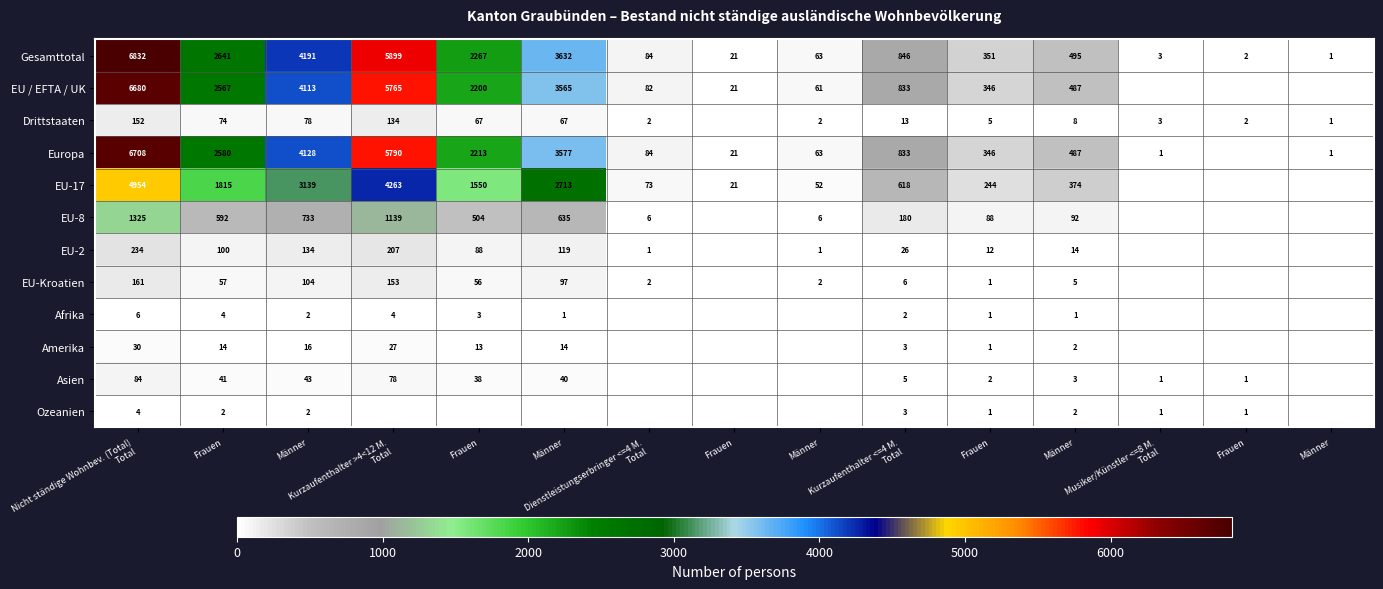

The Afrika series shows 1 at Männer. True or false?

True